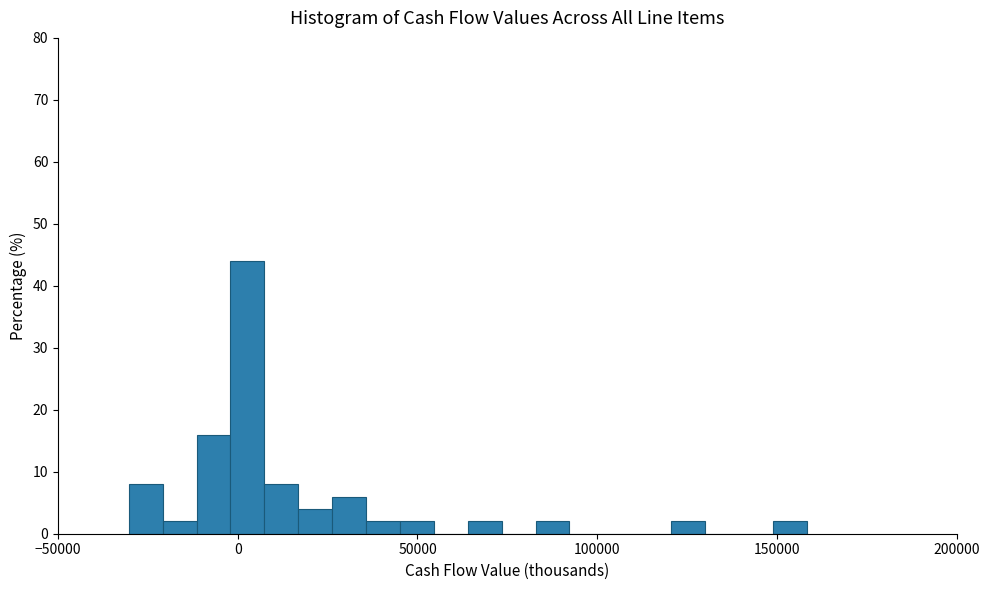

Read against the x-axis, roughly where is the centre of the tallest bar?

5000